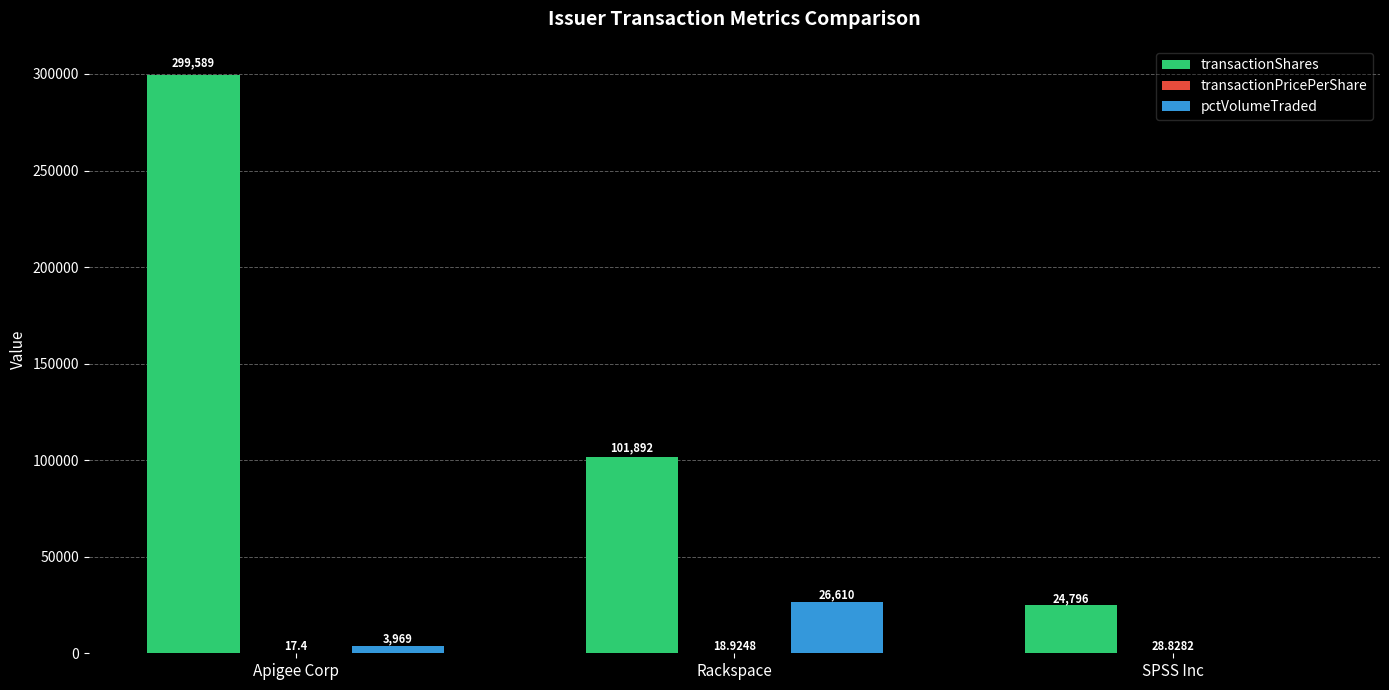

Which series changed the most between Apigee Corp and Rackspace?

transactionShares